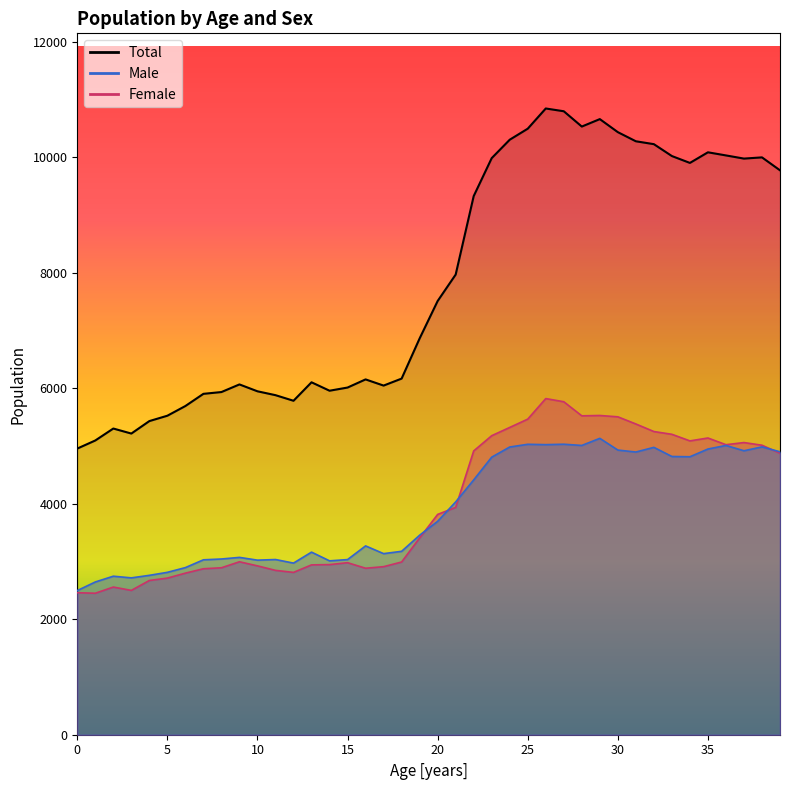

Where is the first local minimum for Female?

1